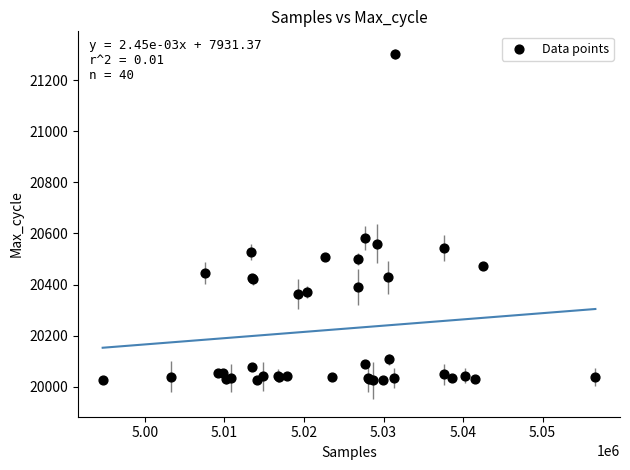

What Y value in the scatter plot is closest to 20664?

20583